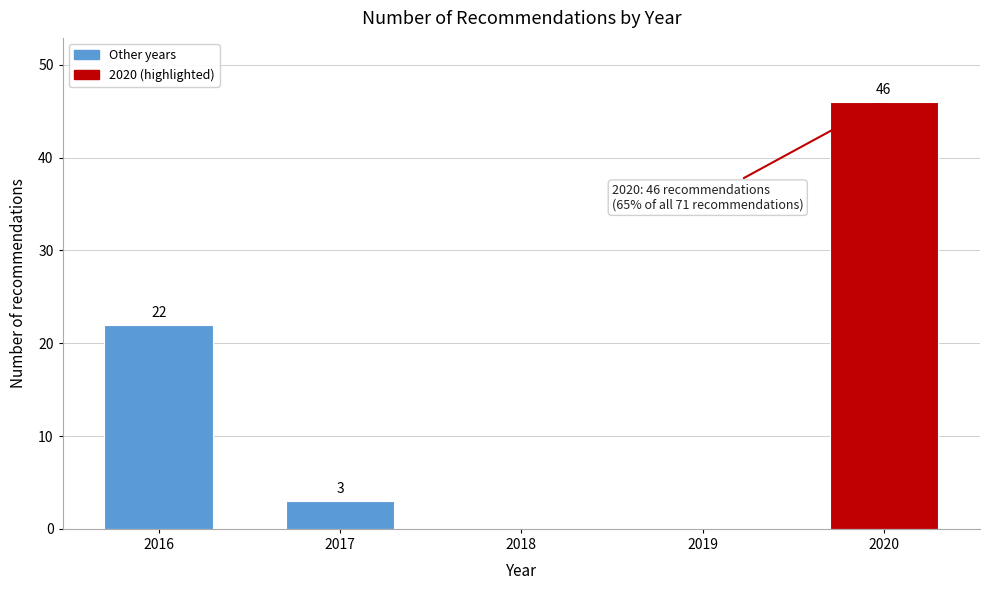

Reading left to right, list all the values displayed in this chart.

2016=22	2017=3	2018=0	2019=0	2020=46